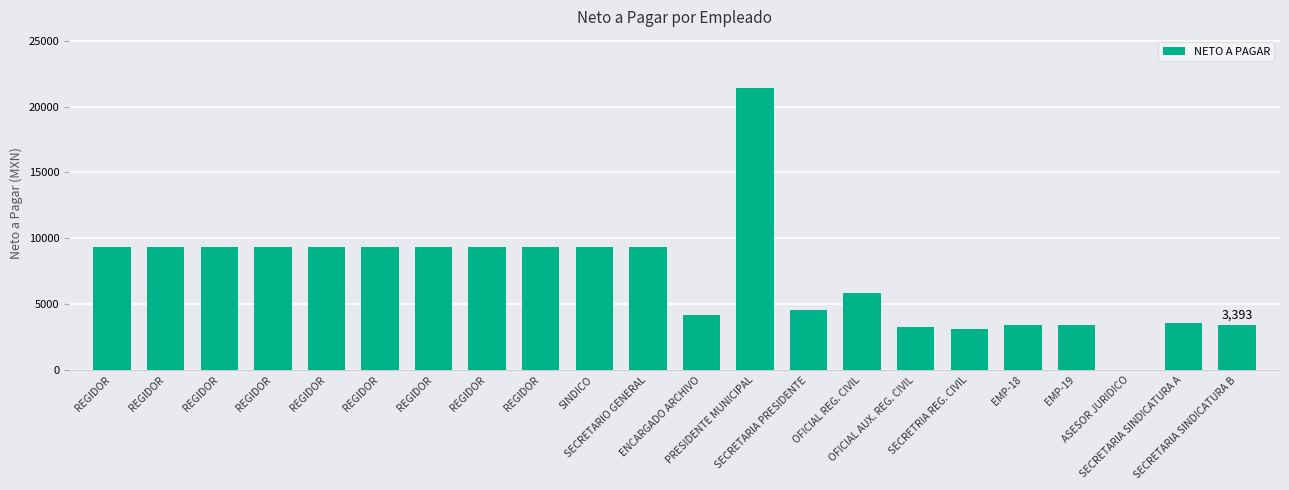

What is the sum of all values?

158950.8